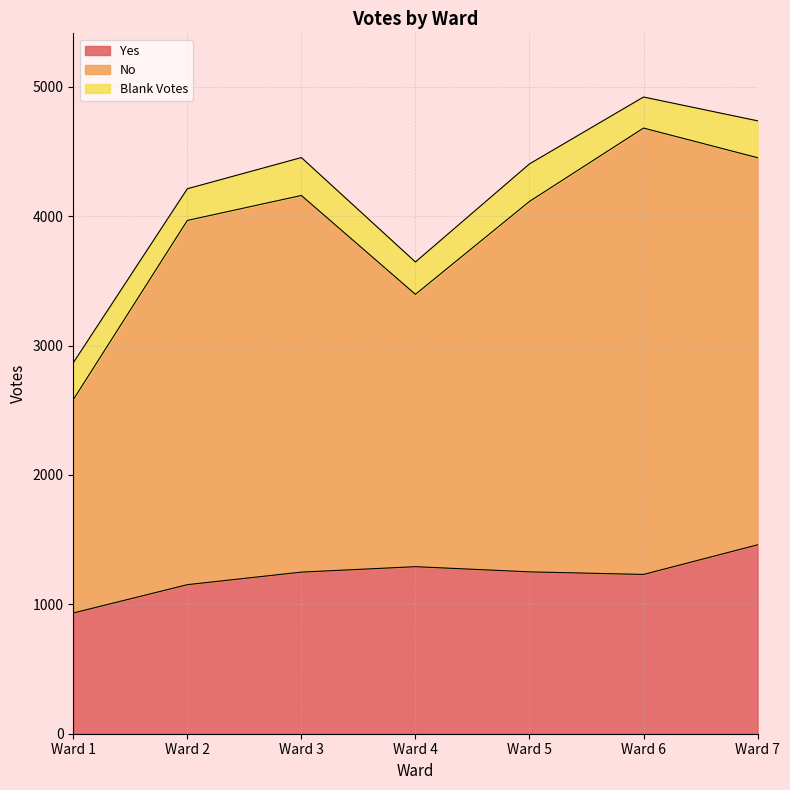

What is the average value of the Yes series?

1224